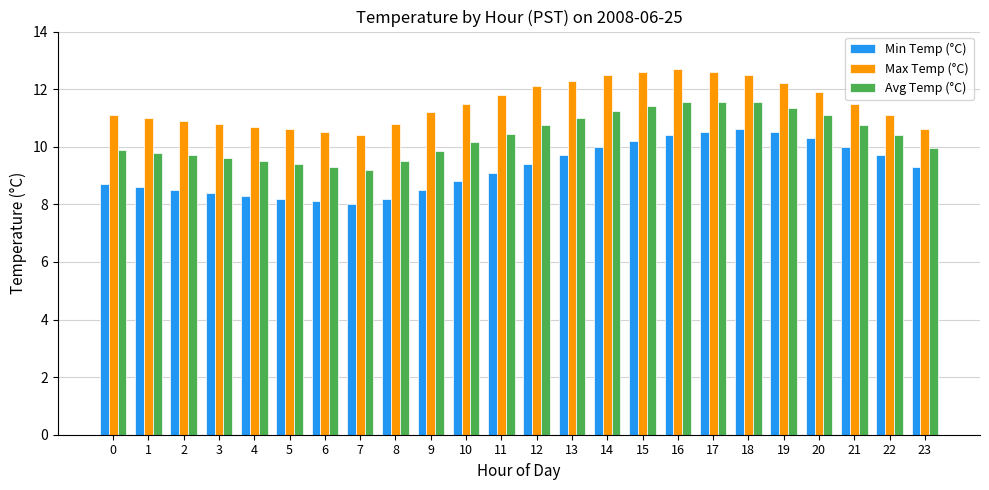

Which series has the largest total across all categories?

Max Temp (°C)